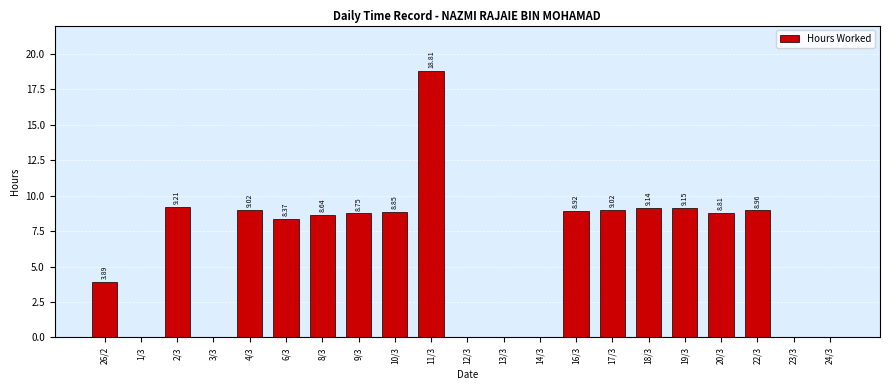

What is the sum of all values?

129.5